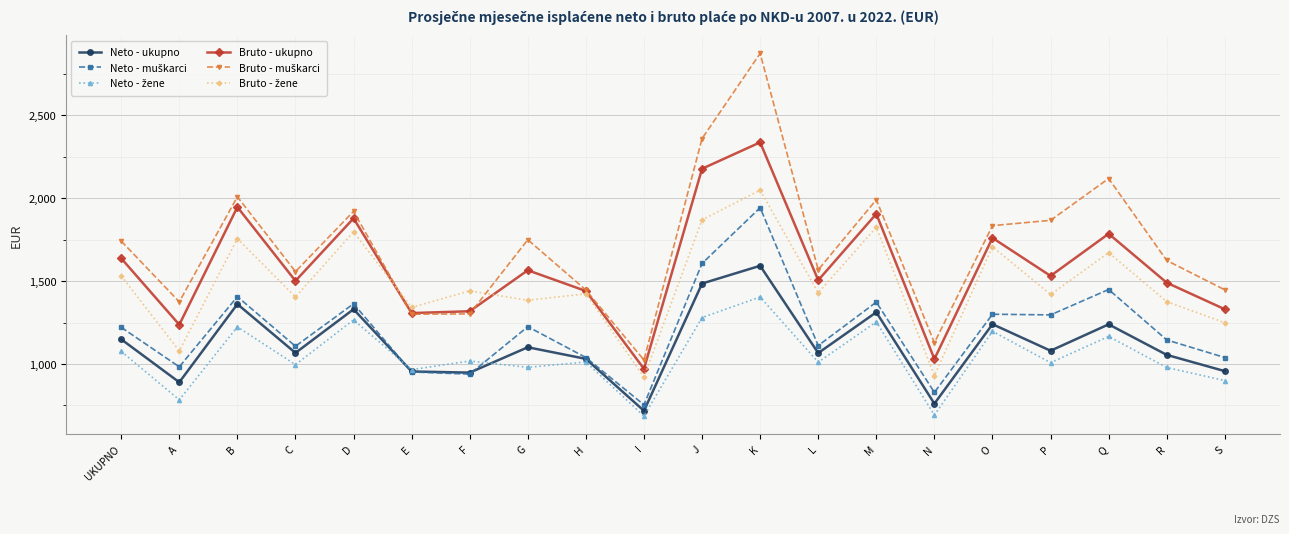

What is the total value across all series at H?

7391